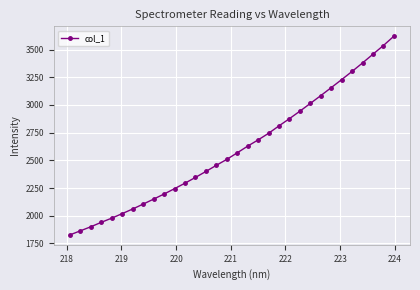

What is the value of the 32nd point from the left?

3620.8